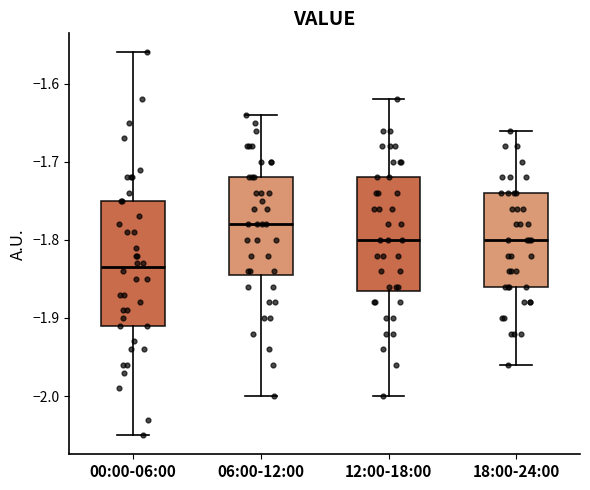

Reading left to right, transcribe this box plot: for each box, give where its median line is, the range the box spans, and where its two whiskers end, as read against the y-axis. The values are not printed on the chart, so give them approximately, as read against the axis.

00:00-06:00: median -1.83, box -1.91 to -1.75, whiskers -2.05 to -1.56
06:00-12:00: median -1.78, box -1.84 to -1.72, whiskers -2.00 to -1.64
12:00-18:00: median -1.80, box -1.86 to -1.72, whiskers -2.00 to -1.62
18:00-24:00: median -1.80, box -1.86 to -1.74, whiskers -1.96 to -1.66